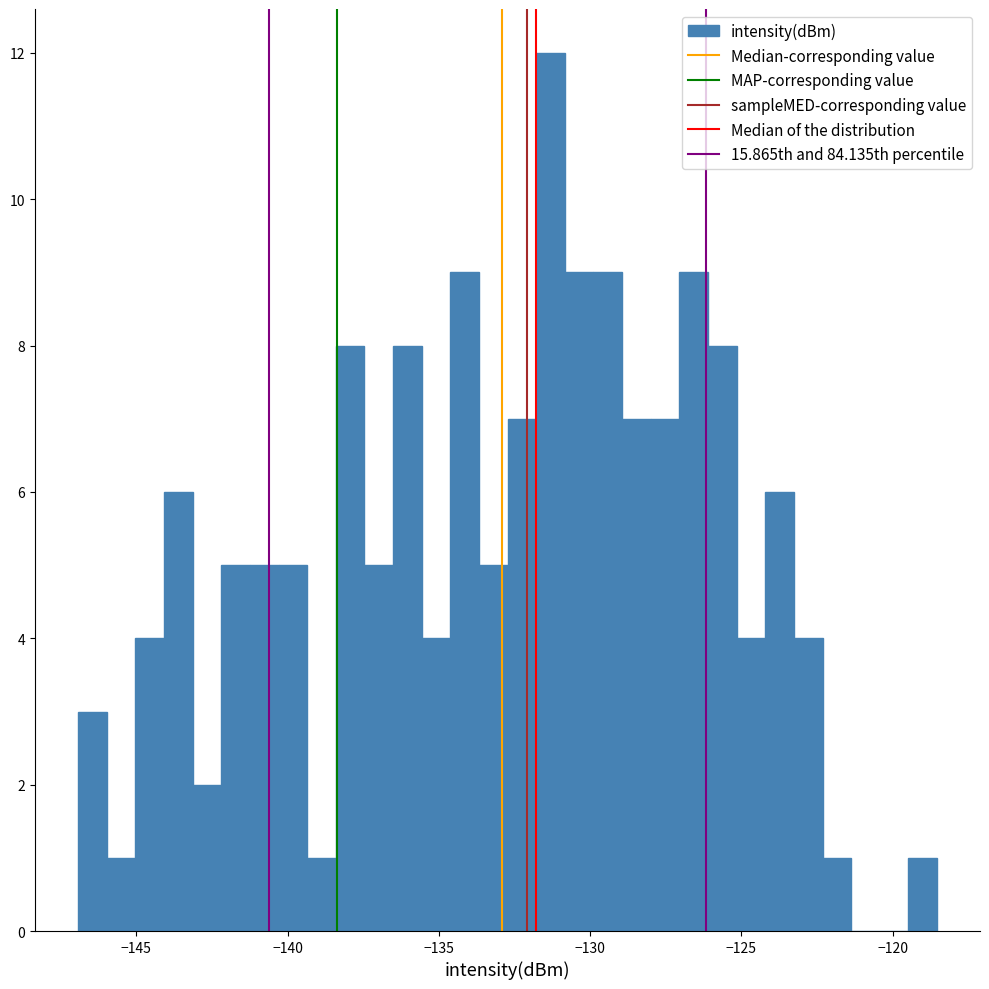

Around what value on the x-axis is the tallest bar? Give the approximate position of its centre, as read against the axis.

-131.5